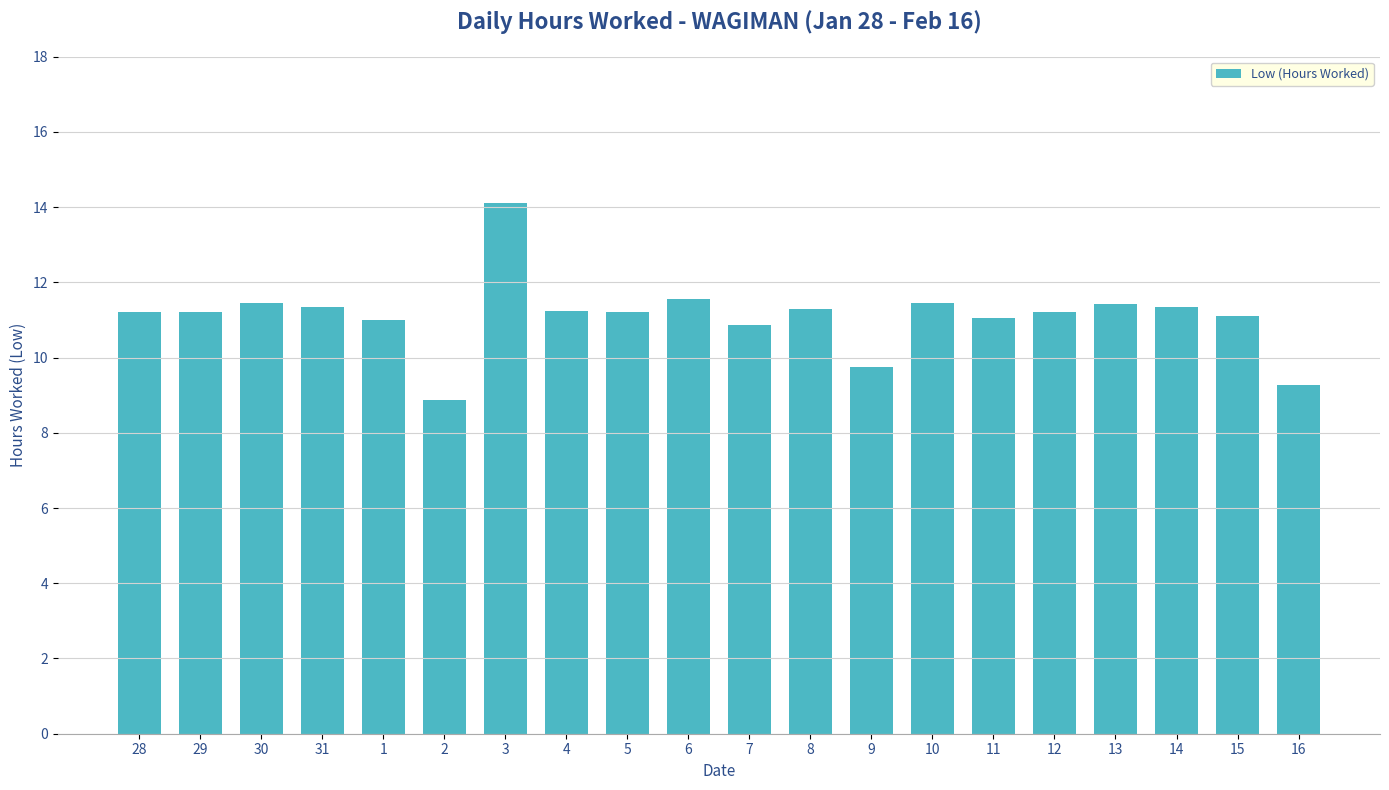

What is the approximate value at 2?

8.9